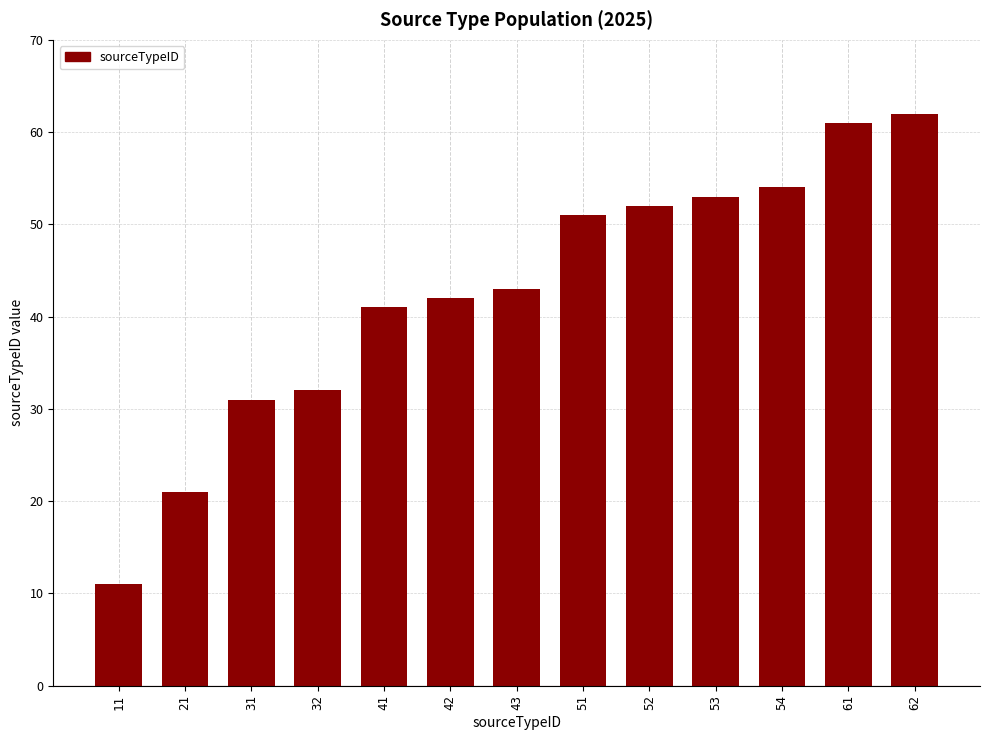

What is the value of the 7th bar from the left?

43